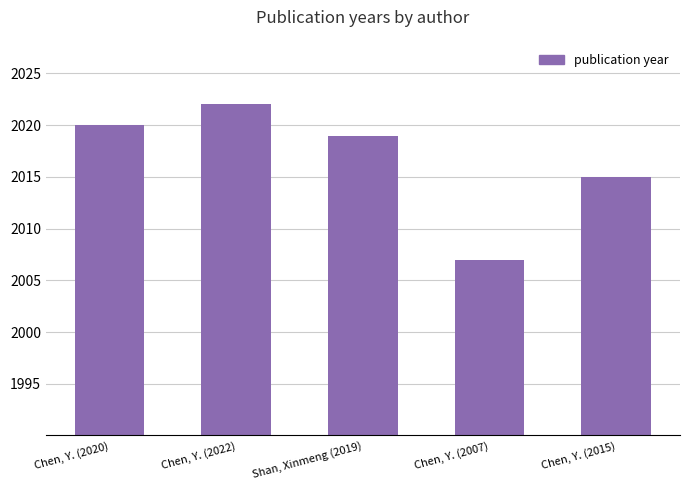

How many categories are shown in the chart?

5